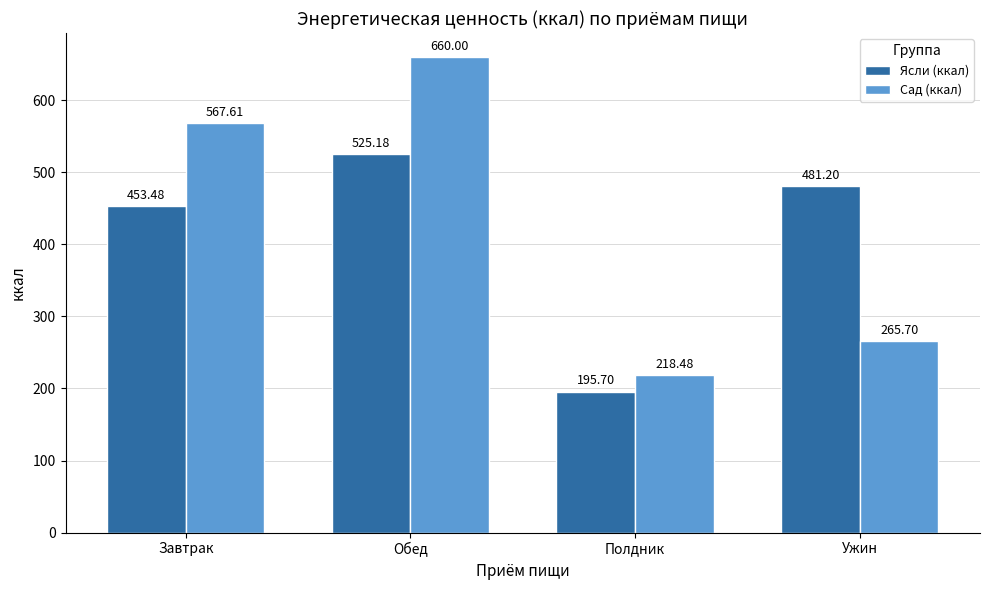

What is the approximate value of Сад (ккал) at Обед?

660.0